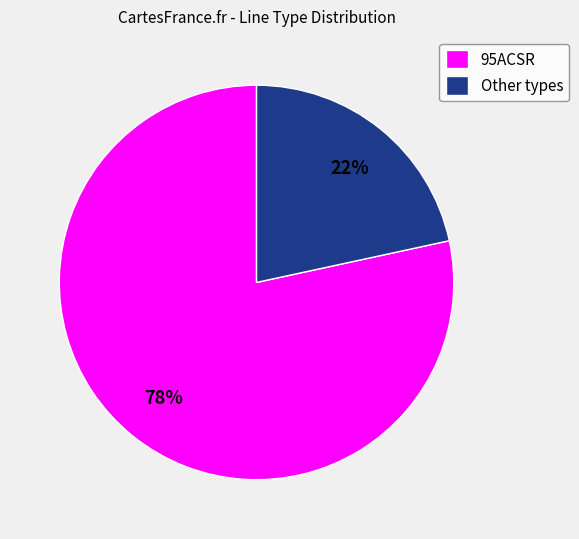

To the nearest percent, what portion does 95ACSR represent?

78%